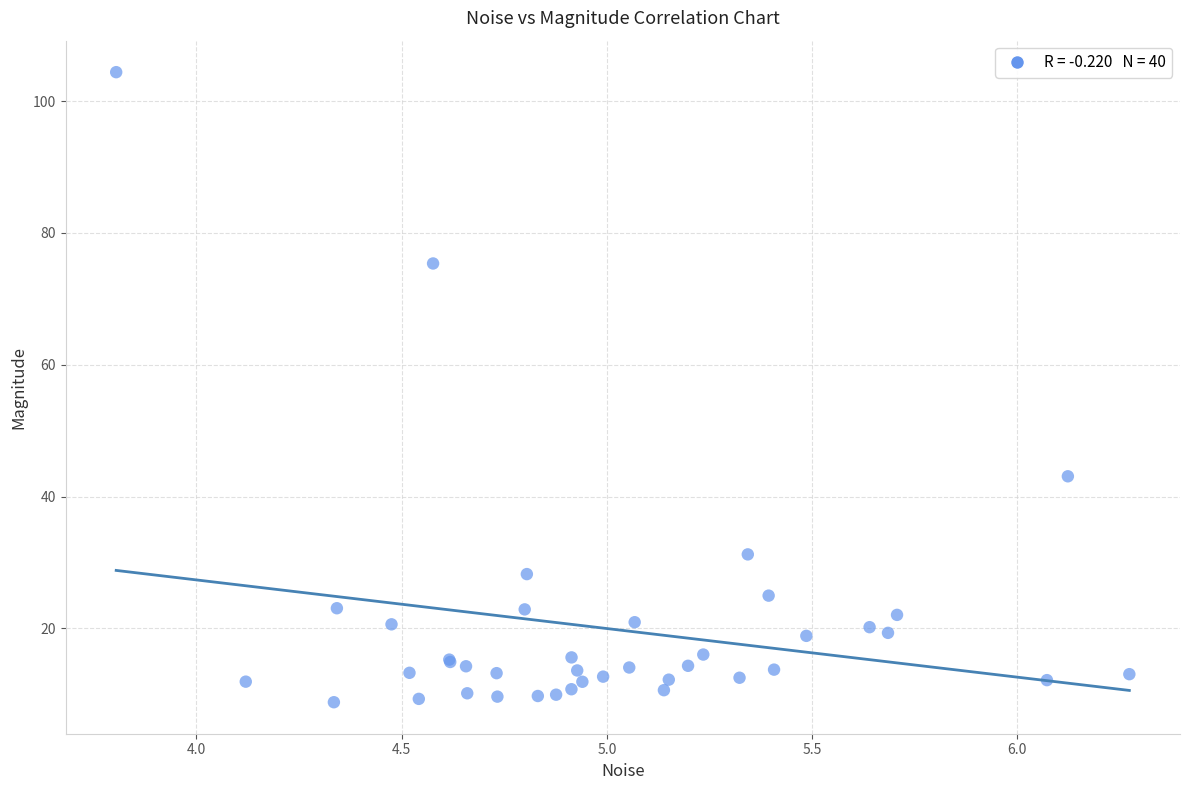

What Y value in the scatter plot is closest to 56?

43.1